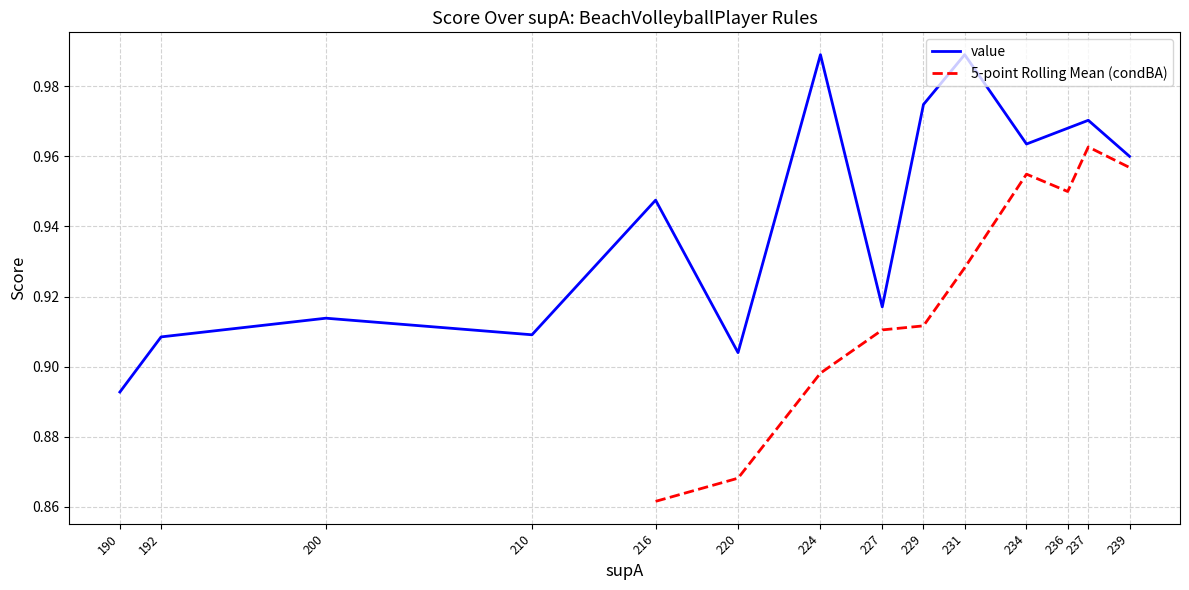

Which category has the lowest value in the value series?

190